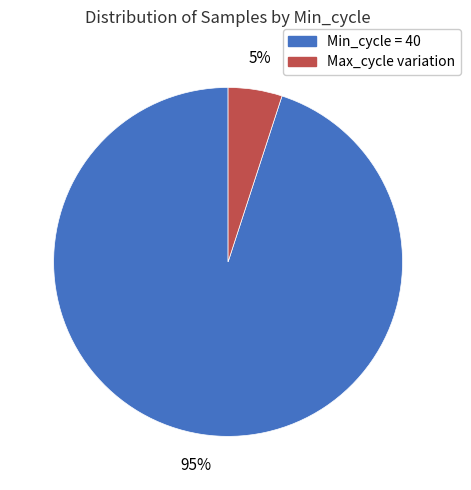

Does any single category account for the majority?

Yes